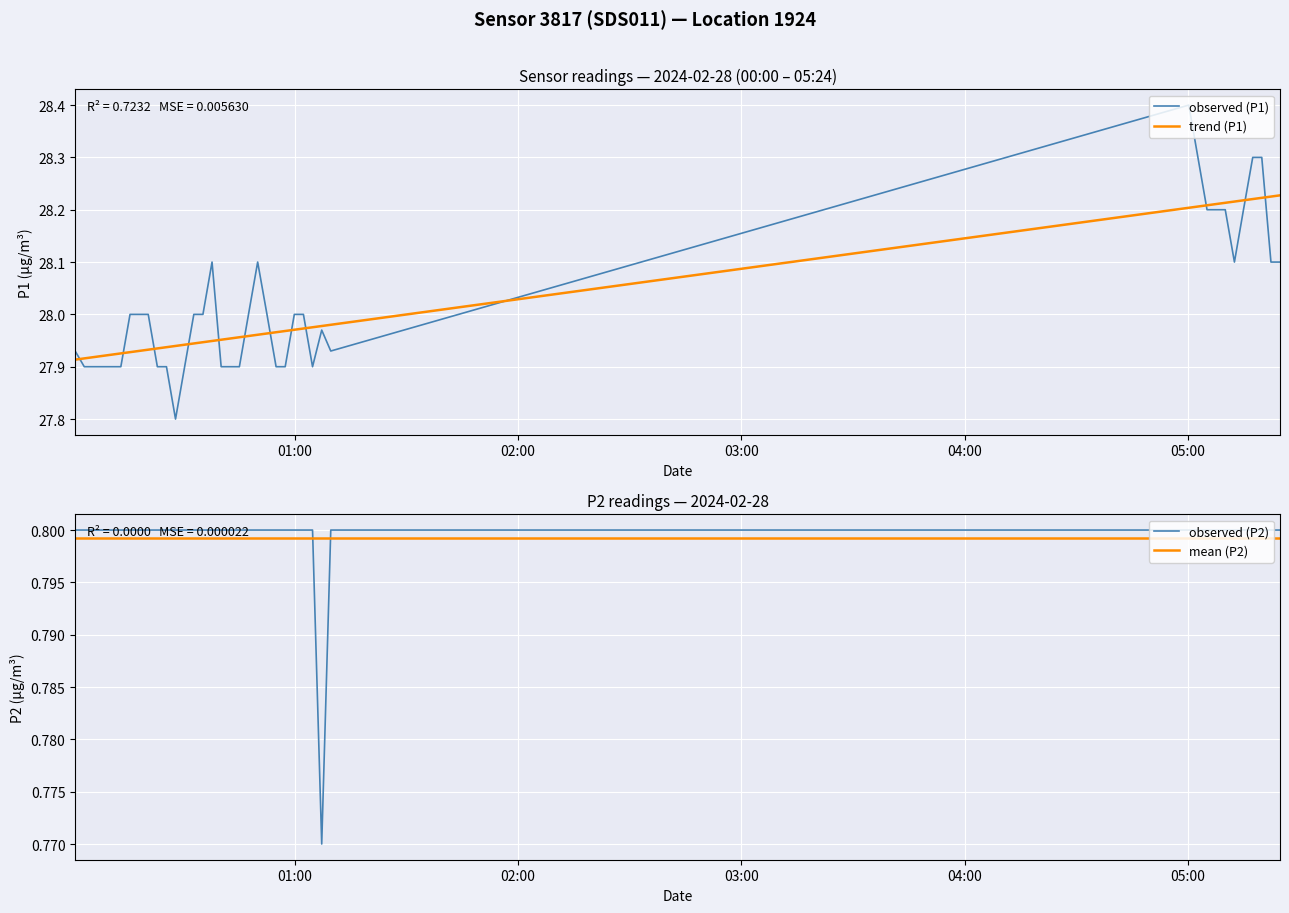

How many intersections are there between mean (P2) and observed (P2)?

2